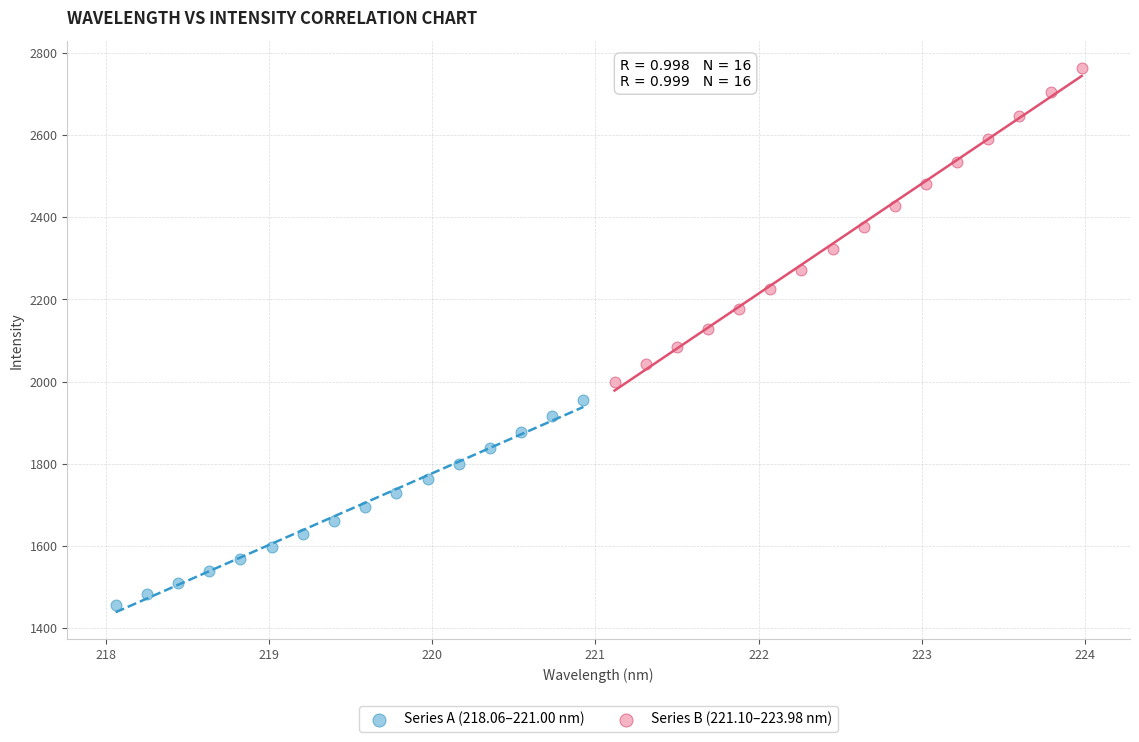

Which series has the largest Y range (max minus min)?

Series B (221.10–223.98 nm)